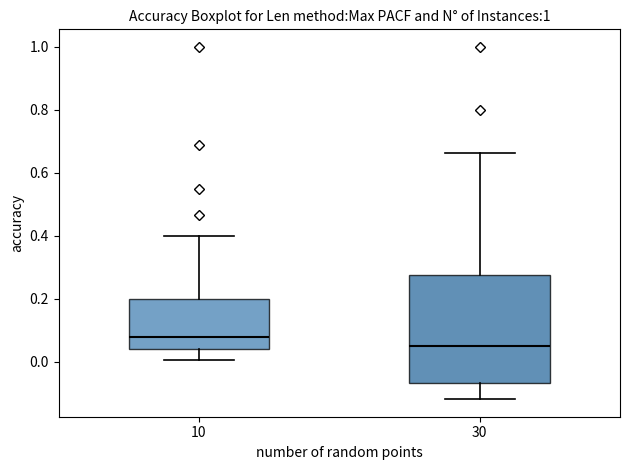

Reading left to right, transcribe this box plot: for each box, give where its median line is, the range the box spans, and where its two whiskers end, as read against the y-axis. The values are not printed on the chart, so give them approximately, as read against the axis.

10: median 0.08, box 0.04 to 0.20, whiskers 0.00 to 0.40
30: median 0.04, box -0.06 to 0.28, whiskers -0.12 to 0.66